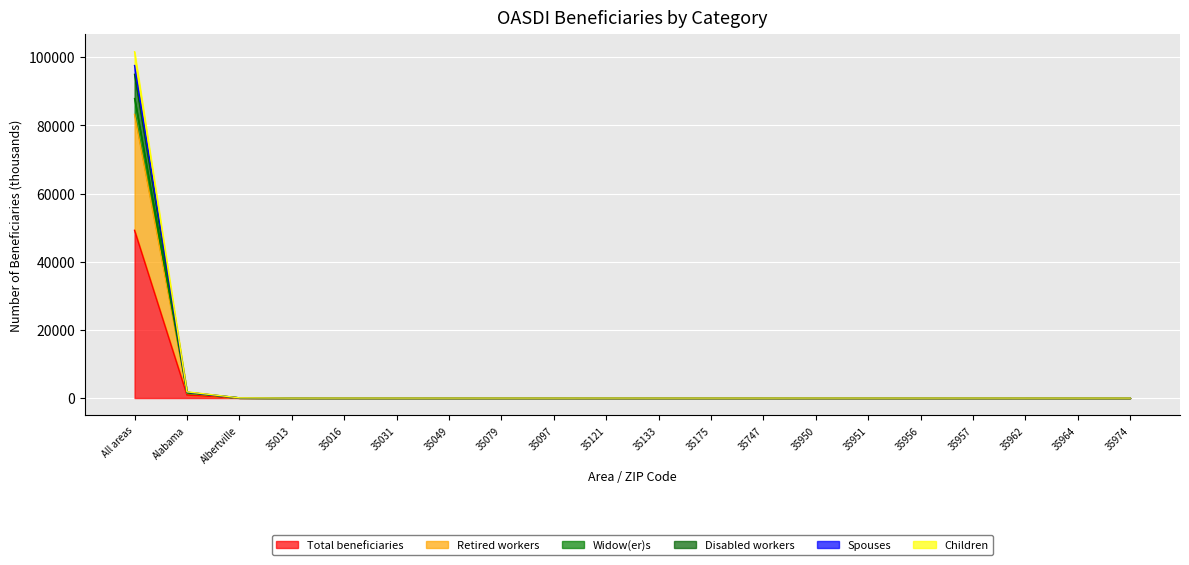

Reading left to right, extract all data points from this chart.

Total beneficiaries: 49218.1	871.9	29.2	0.0	3.3	1.5	0.7	1.5	0.4	3.0	0.8	1.0	1.1	3.4	1.9	1.7	2.9	1.1	0.1	0.4
Retired workers: 83222.6	1404.1	46.8	0.1	5.3	2.4	1.2	2.3	0.7	4.9	1.2	1.7	1.7	5.5	3.0	2.6	4.6	1.7	0.1	0.6
Widow(er)s: 101614.2	1821.2	61.1	0.1	6.8	3.1	1.5	3.0	0.9	6.3	1.6	2.1	2.2	7.2	4.0	3.5	6.2	2.3	0.2	0.9
Disabled workers: 94978.6	1677.9	56.4	0.1	6.3	2.9	1.4	2.8	0.8	5.9	1.5	2.0	2.0	6.7	3.6	3.2	5.7	2.1	0.2	0.8
Spouses: 87879.9	1491.9	49.8	0.1	5.6	2.5	1.2	2.5	0.7	5.3	1.3	1.8	1.8	5.9	3.2	2.8	5.0	1.8	0.1	0.7
Children: 97563.5	1722.2	58.1	0.1	6.5	3.0	1.4	2.9	0.8	6.1	1.5	2.0	2.1	6.9	3.8	3.3	5.9	2.2	0.2	0.8